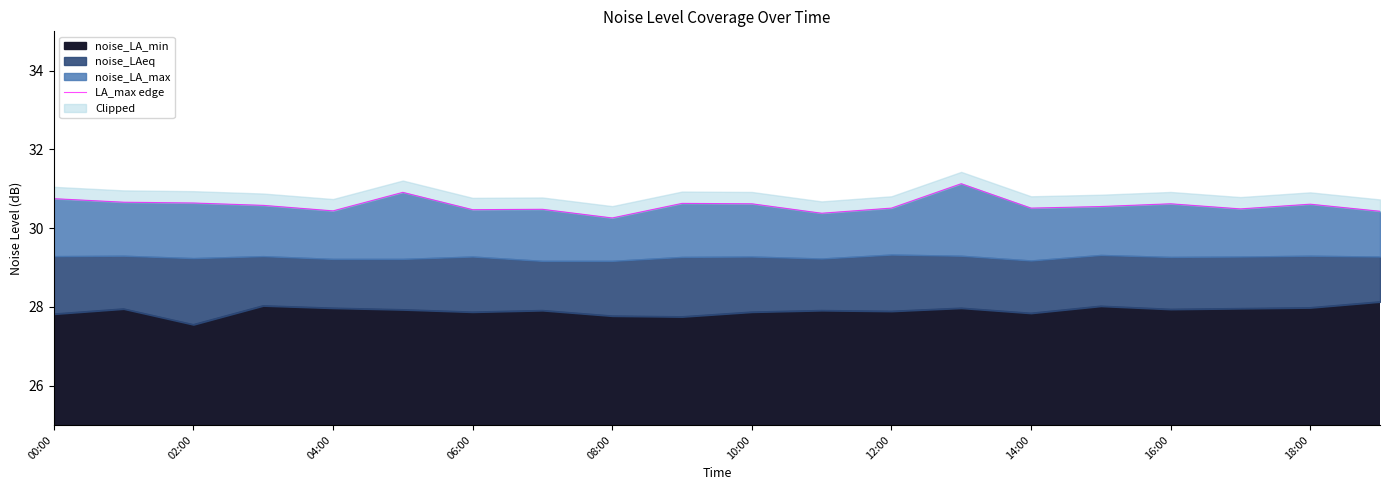

What is the average value?

30.6